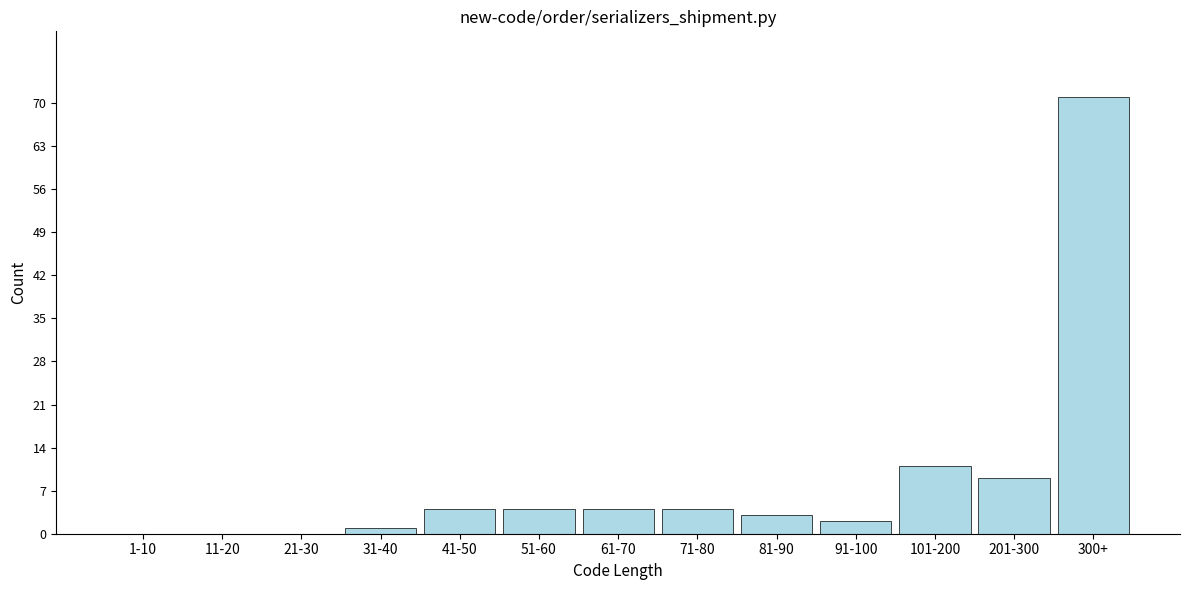

Reading right to left, transcribe all the data shown in this chart.

300+=71	201-300=9	101-200=11	91-100=2	81-90=3	71-80=4	61-70=4	51-60=4	41-50=4	31-40=1	21-30=0	11-20=0	1-10=0